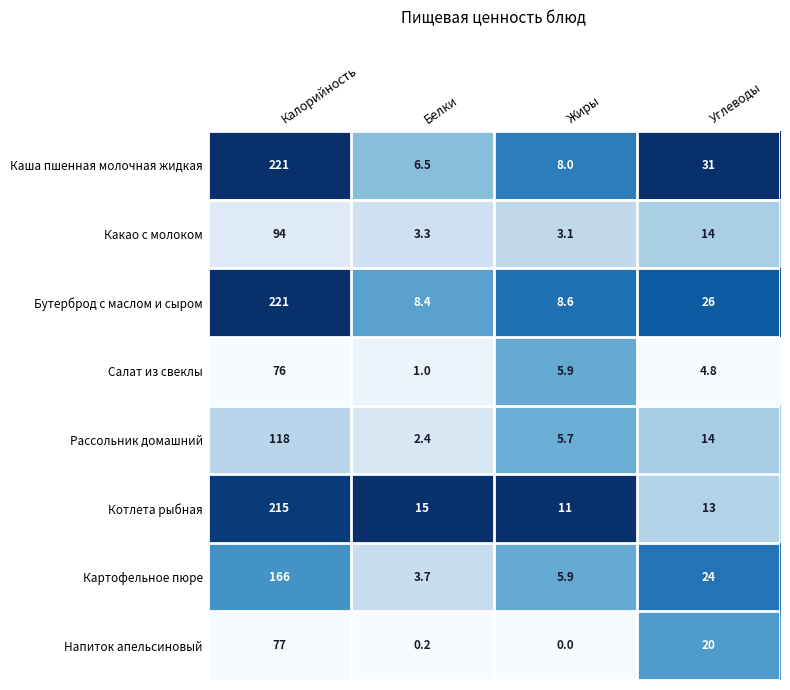

At which label is Салат из свеклы closest to 38?

Жиры